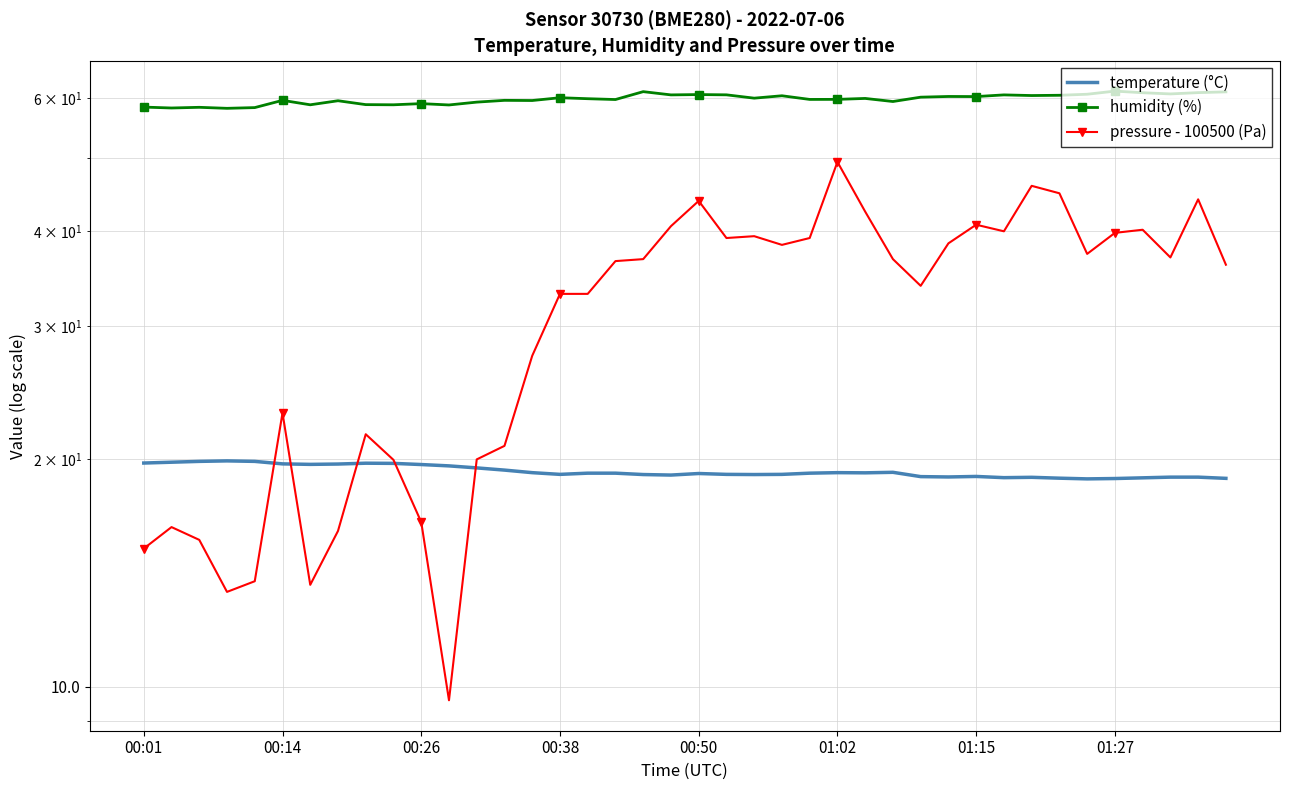

Is it true that humidity (%) equals 82.7 at 28?

False